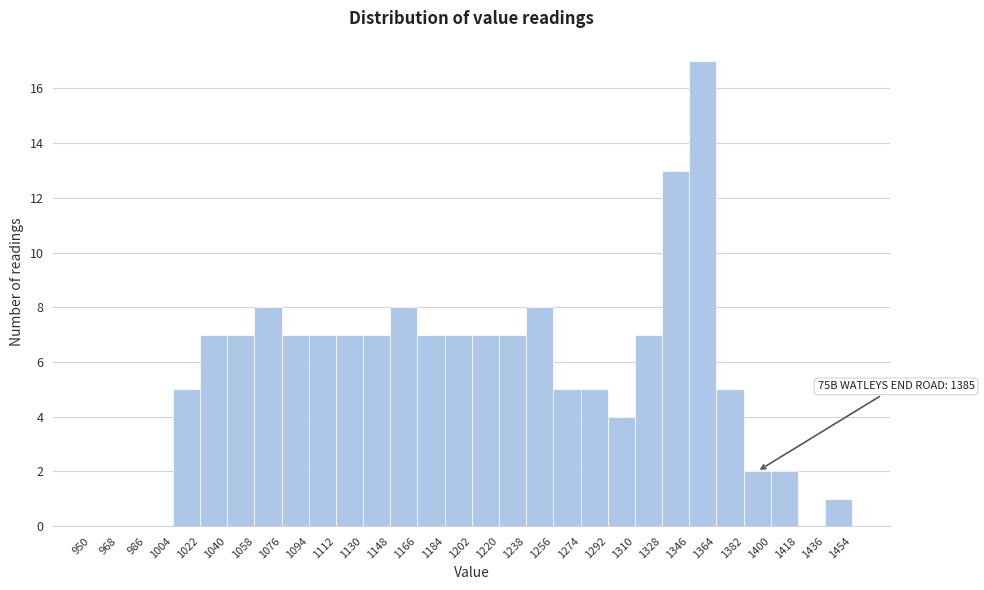

Which range on the x-axis has the tallest bar?

1346 to 1364